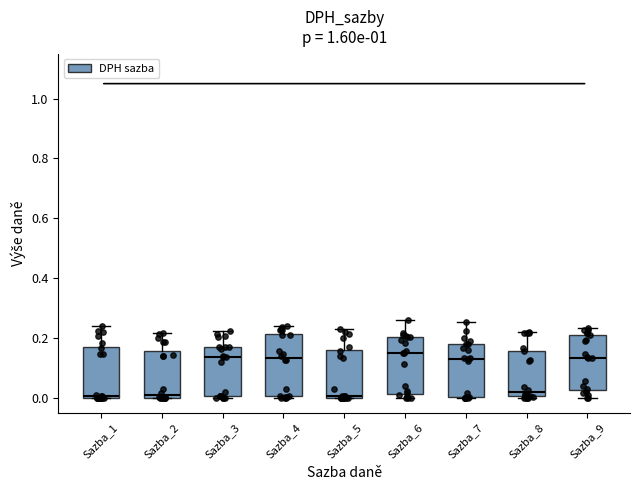

Reading left to right, read every box against the y-axis: the position of its median line, the range the box covers, and the ends of its whiskers. The values are not printed on the chart, so give them approximately, as read against the axis.

Sazba_1: median 0.00, box 0.00 to 0.16, whiskers 0.00 to 0.24
Sazba_2: median 0.02, box 0.00 to 0.16, whiskers 0.00 to 0.22
Sazba_3: median 0.14, box 0.00 to 0.18, whiskers 0.00 (just below the box's lower edge) to 0.22
Sazba_4: median 0.14, box 0.00 to 0.22, whiskers 0.00 to 0.24
Sazba_5: median 0.00 (just above the box's lower edge), box 0.00 to 0.16, whiskers 0.00 to 0.22
Sazba_6: median 0.14, box 0.02 to 0.20, whiskers 0.00 to 0.26
Sazba_7: median 0.14, box 0.00 to 0.18, whiskers 0.00 to 0.26
Sazba_8: median 0.02, box 0.00 to 0.16, whiskers 0.00 to 0.22
Sazba_9: median 0.14, box 0.02 to 0.22, whiskers 0.00 to 0.24